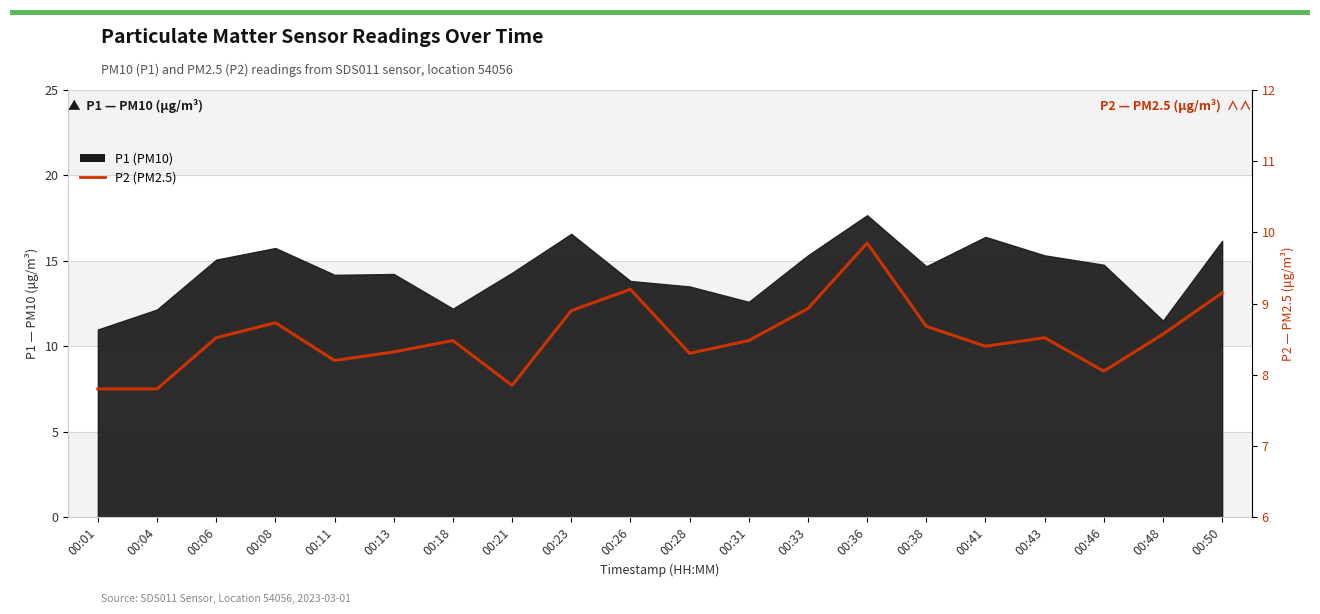

The chart shows a value of 9.2 at 00:26. True or false?

True